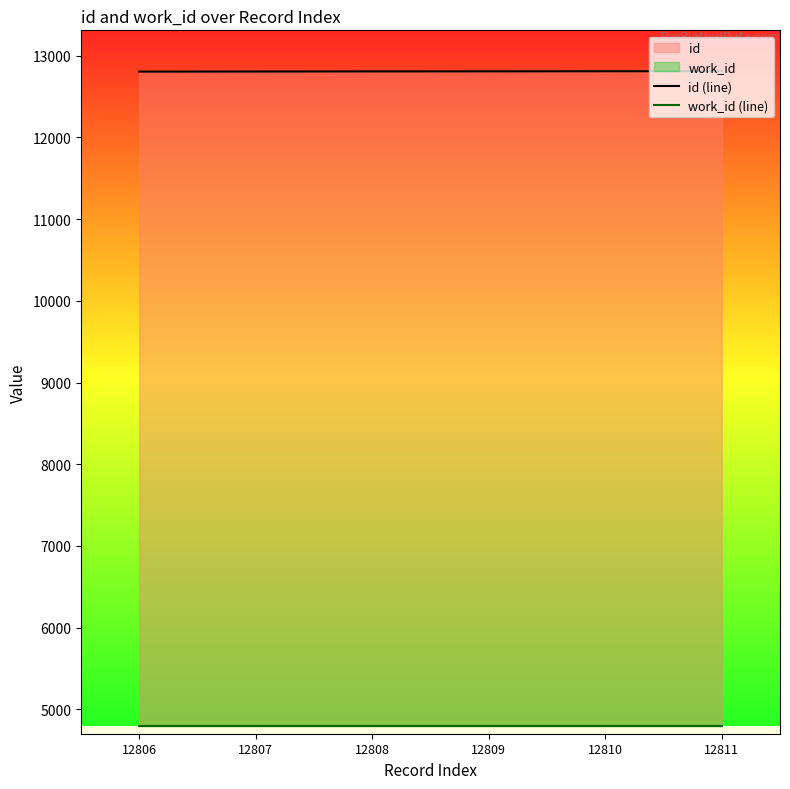

At how many categories does at least one series exceed 10246?

6